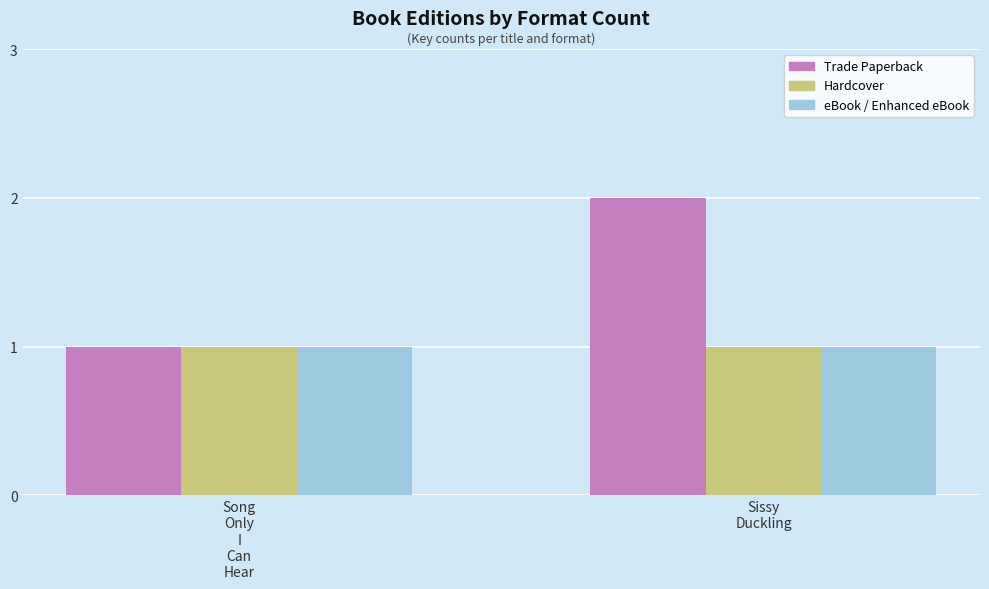

How many bars are there in total?

6